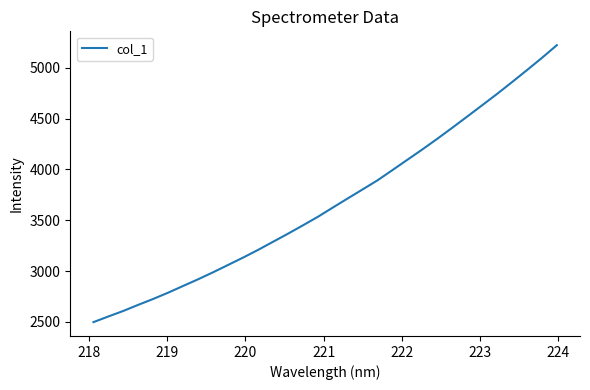

How many lines are shown in the chart?

1